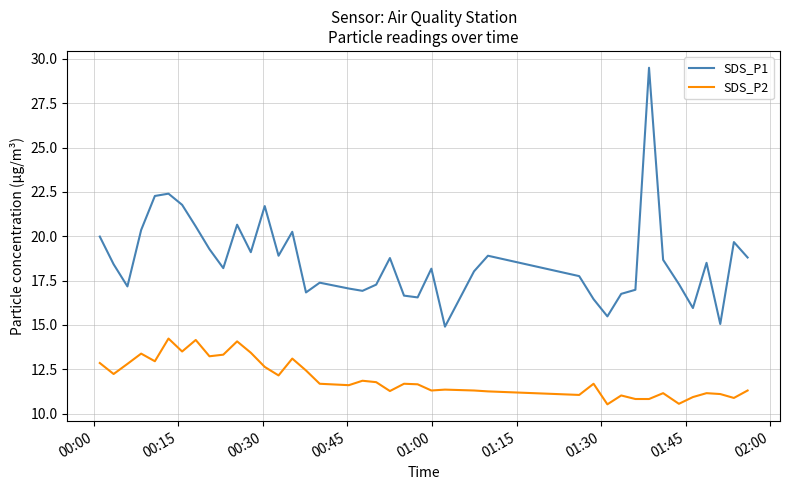

List the series in order of their peak value, highest first.

SDS_P1, SDS_P2